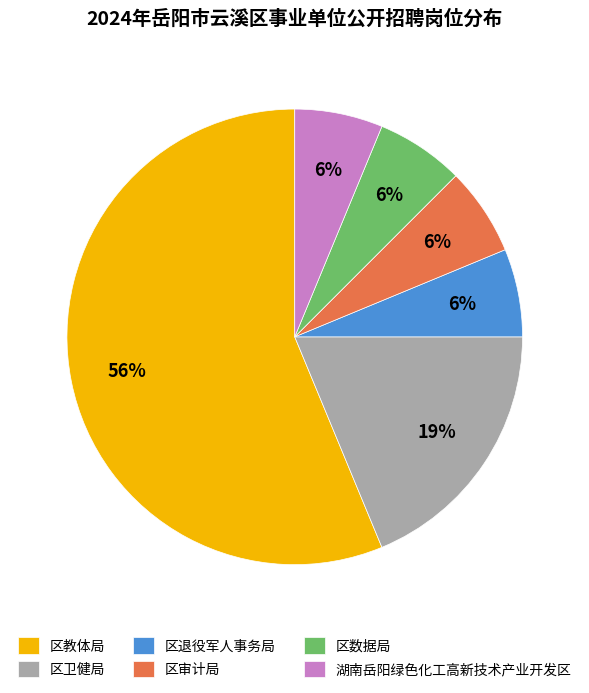

The 区数据局 slice represents 11% of the pie. True or false?

False